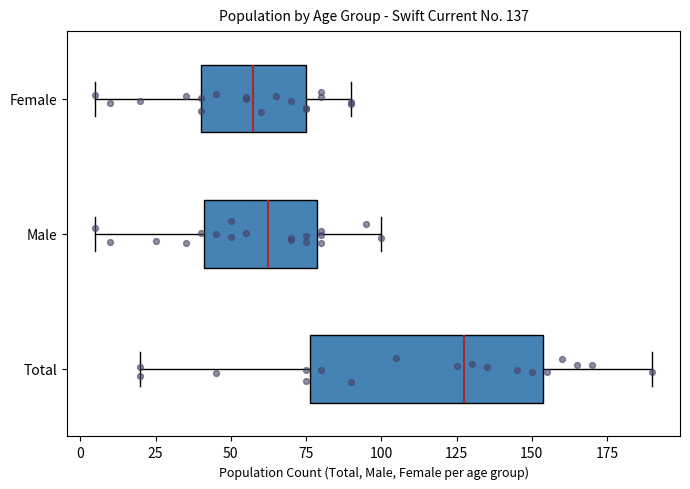

Which box has the furthest to the right median line?

Total